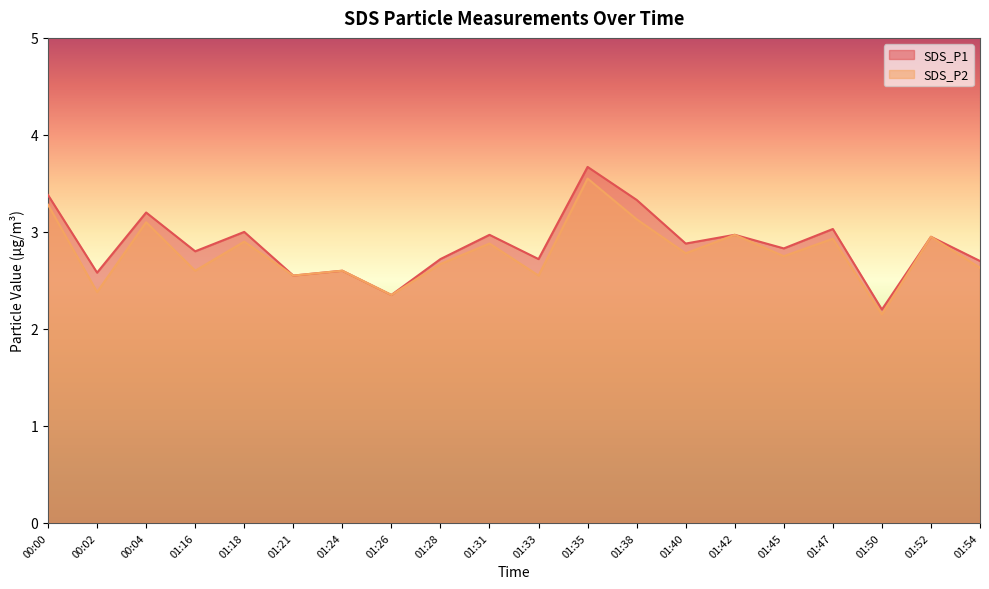

What is the difference between the maximum and minimum values in the SDS_P1 series?

1.5